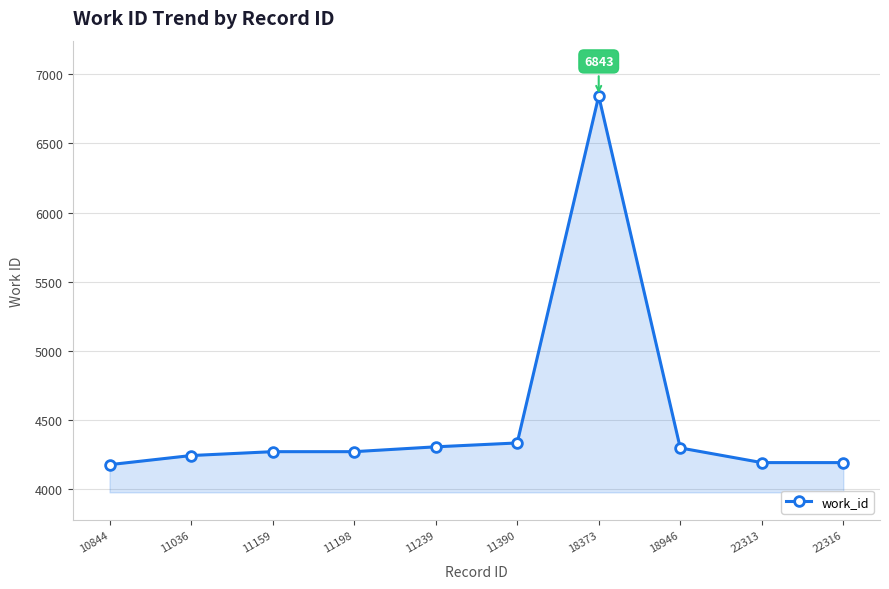

How many lines are shown in the chart?

1